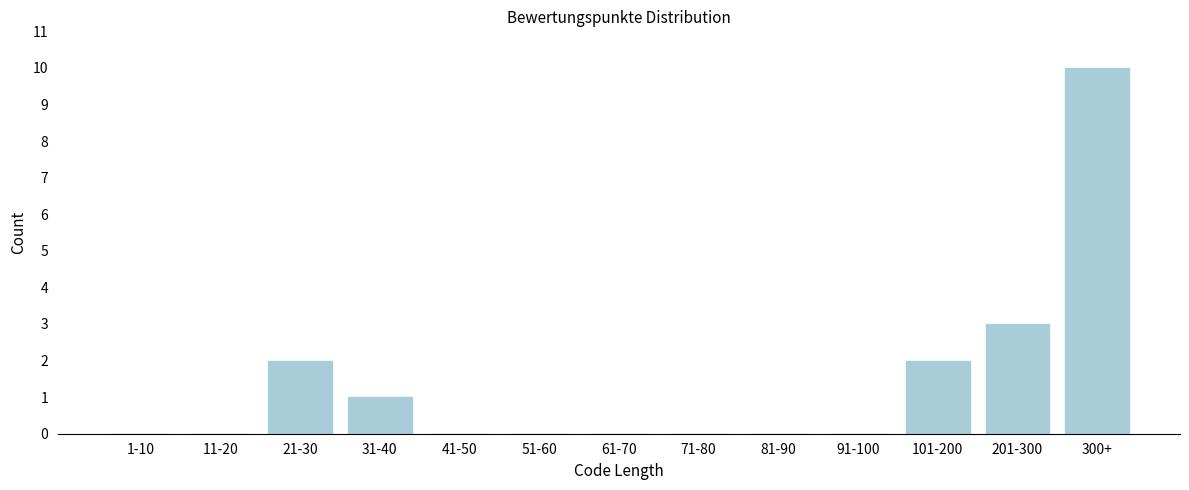

Reading left to right, transcribe all the data shown in this chart.

1-10=0	11-20=0	21-30=2	31-40=1	41-50=0	51-60=0	61-70=0	71-80=0	81-90=0	91-100=0	101-200=2	201-300=3	300+=10